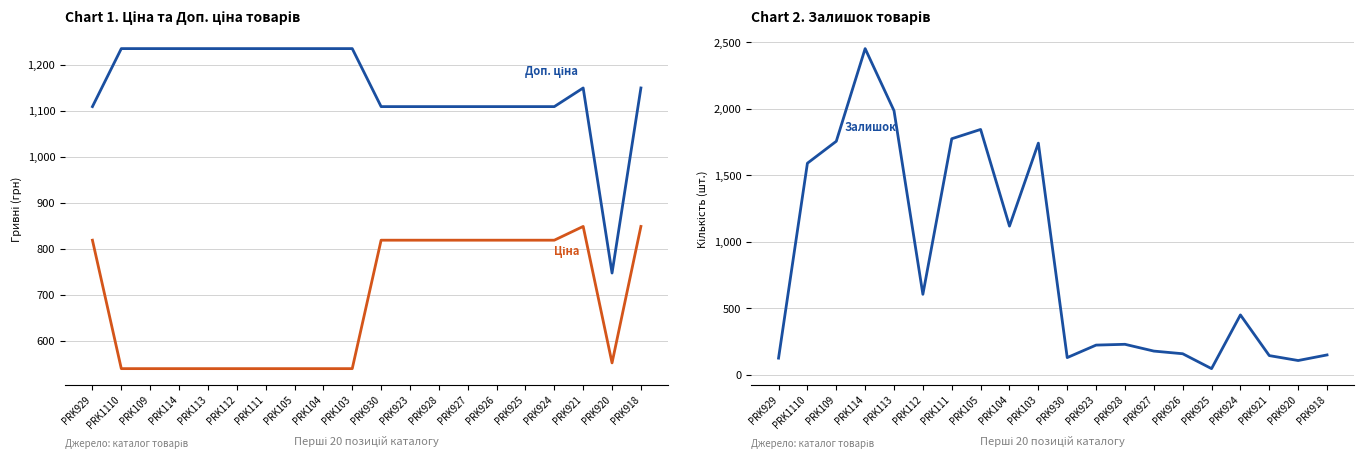

What is the sum of the Залишок values at PRK929 and PRK113?

2111.0